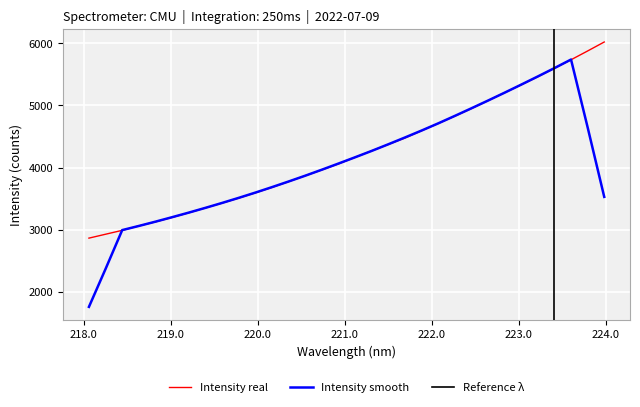

Rank the categories by value from highest to lowest.

223.9802, 223.7895, 223.5987, 223.408, 223.2172, 223.0264, 222.8355, 222.6447, 222.4538, 222.263, 222.0721, 221.8812, 221.6902, 221.4993, 221.3083, 221.1174, 220.9264, 220.7354, 220.5444, 220.3533, 220.1623, 219.9712, 219.7801, 219.589, 219.3979, 219.2067, 219.0156, 218.8244, 218.6332, 218.442, 218.2508, 218.0596